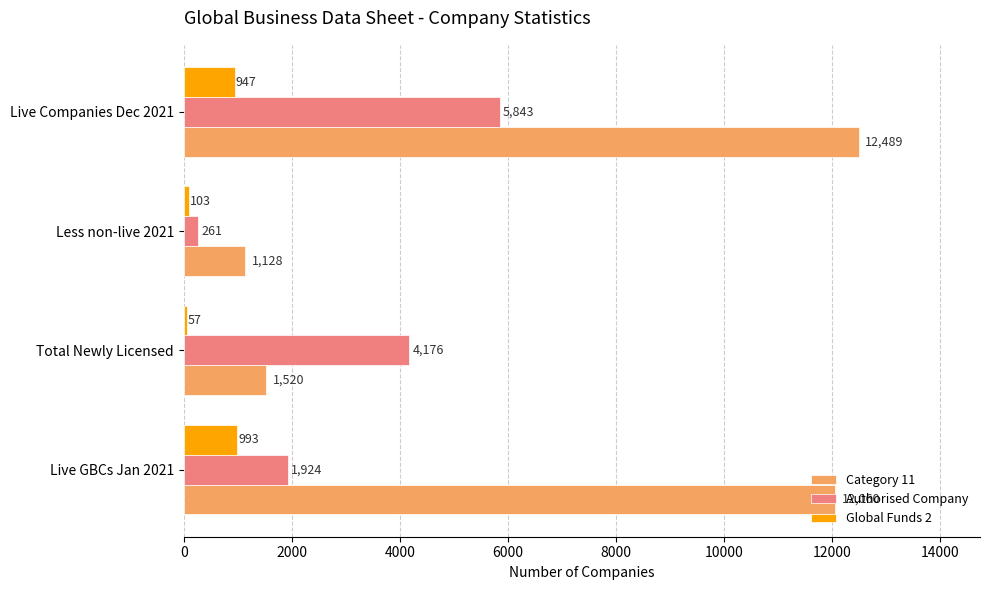

What is the sum of all Category 11 values?

27197